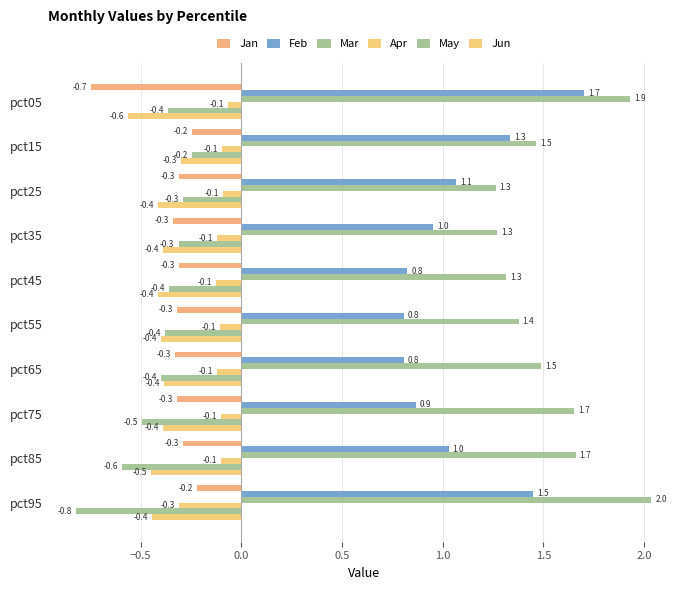

Count the number of data series in this chart.

6